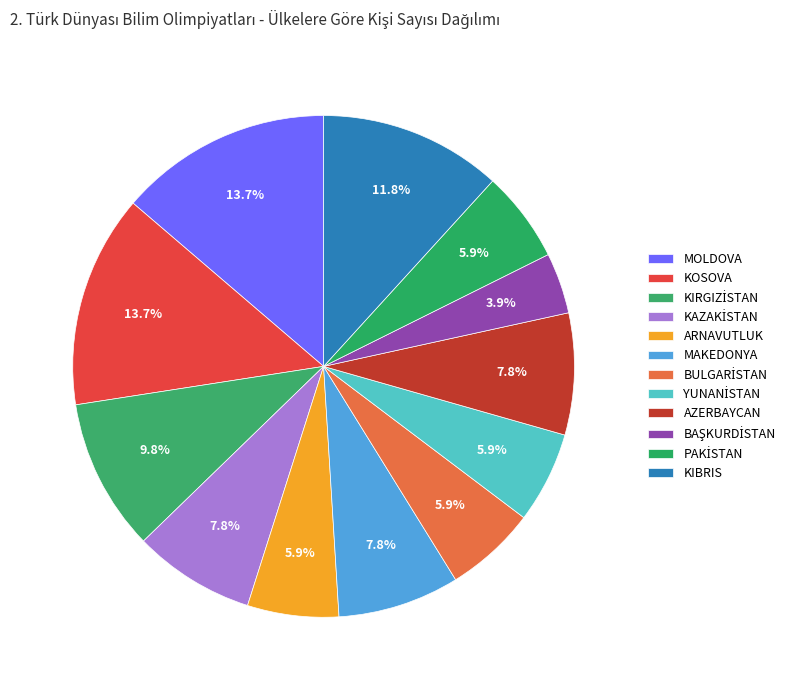

To the nearest percent, what portion does ARNAVUTLUK represent?

6%